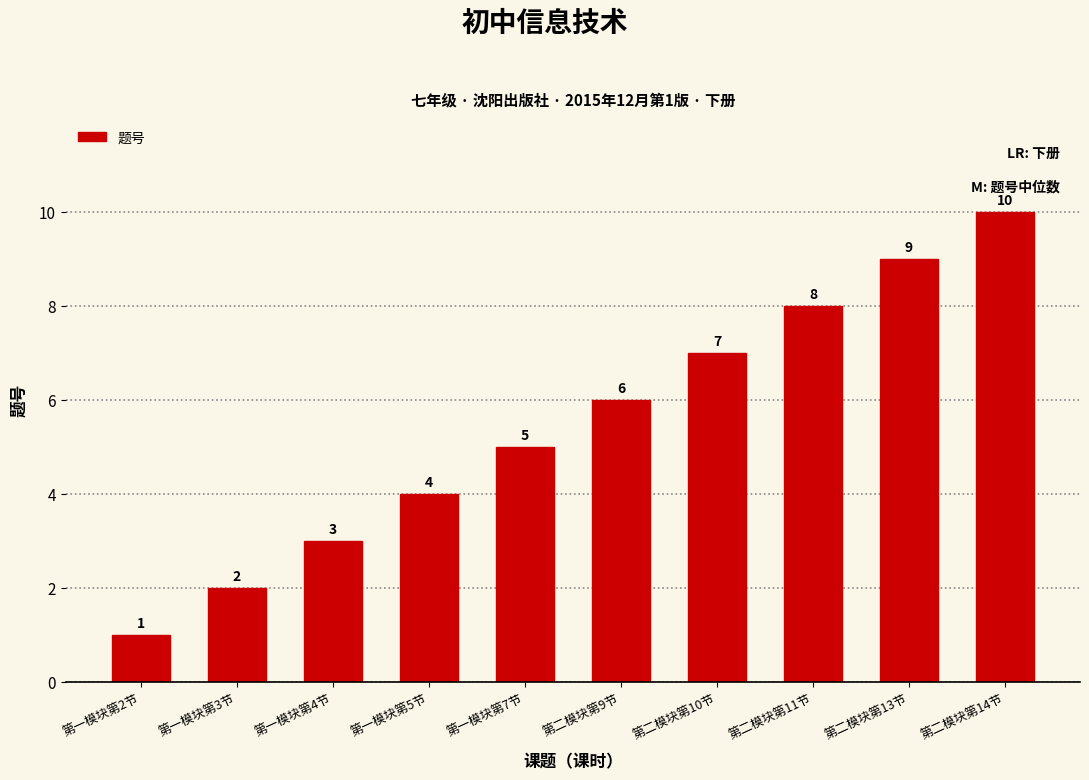

The chart shows a value of 1 at 第一模块第7节. True or false?

False